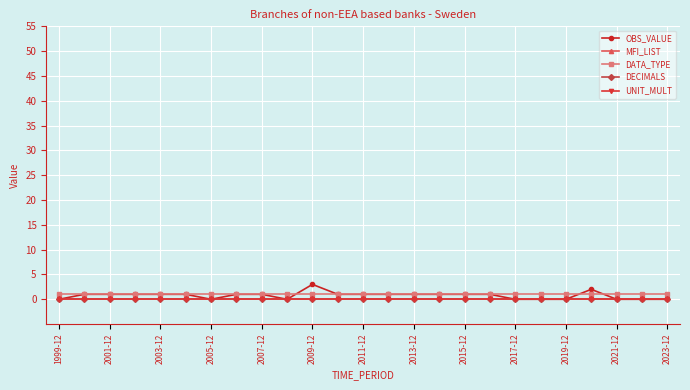

What is the value of the DATA_TYPE point at the 5th from the left?

1